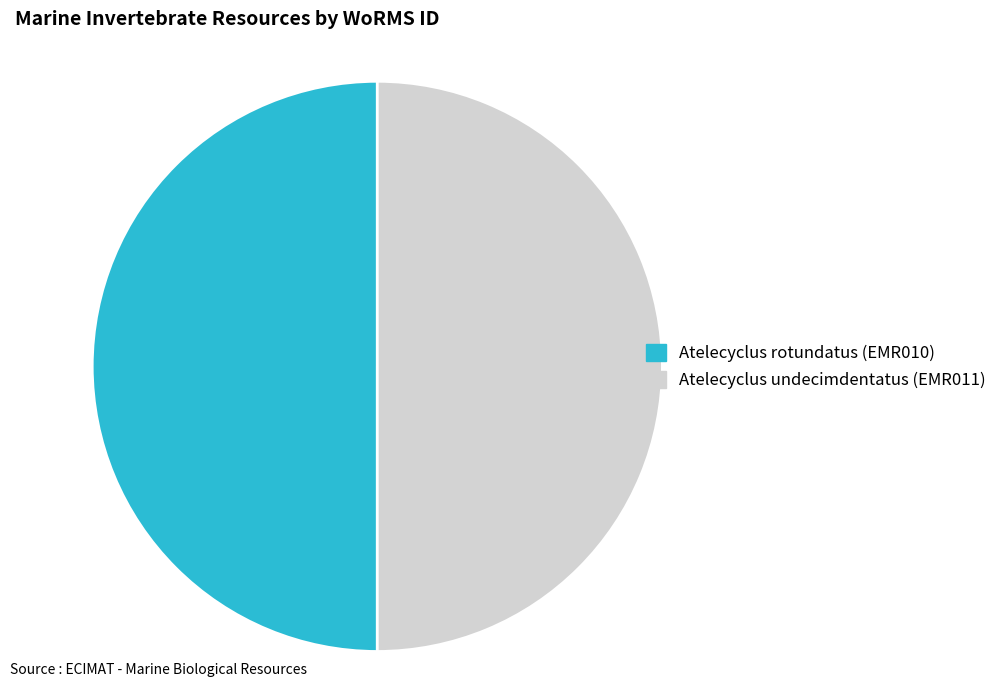

What is the ratio of the value at Atelecyclus undecimdentatus (EMR011) to the value at Atelecyclus rotundatus (EMR010)?

1.0